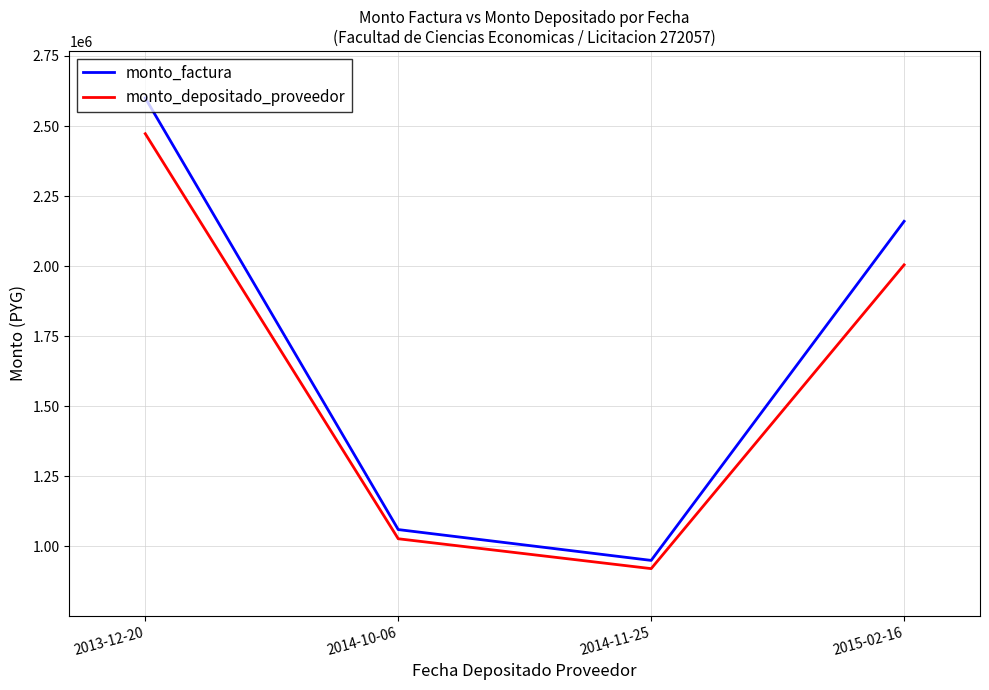

What are all the series names shown in the legend?

monto_factura, monto_depositado_proveedor